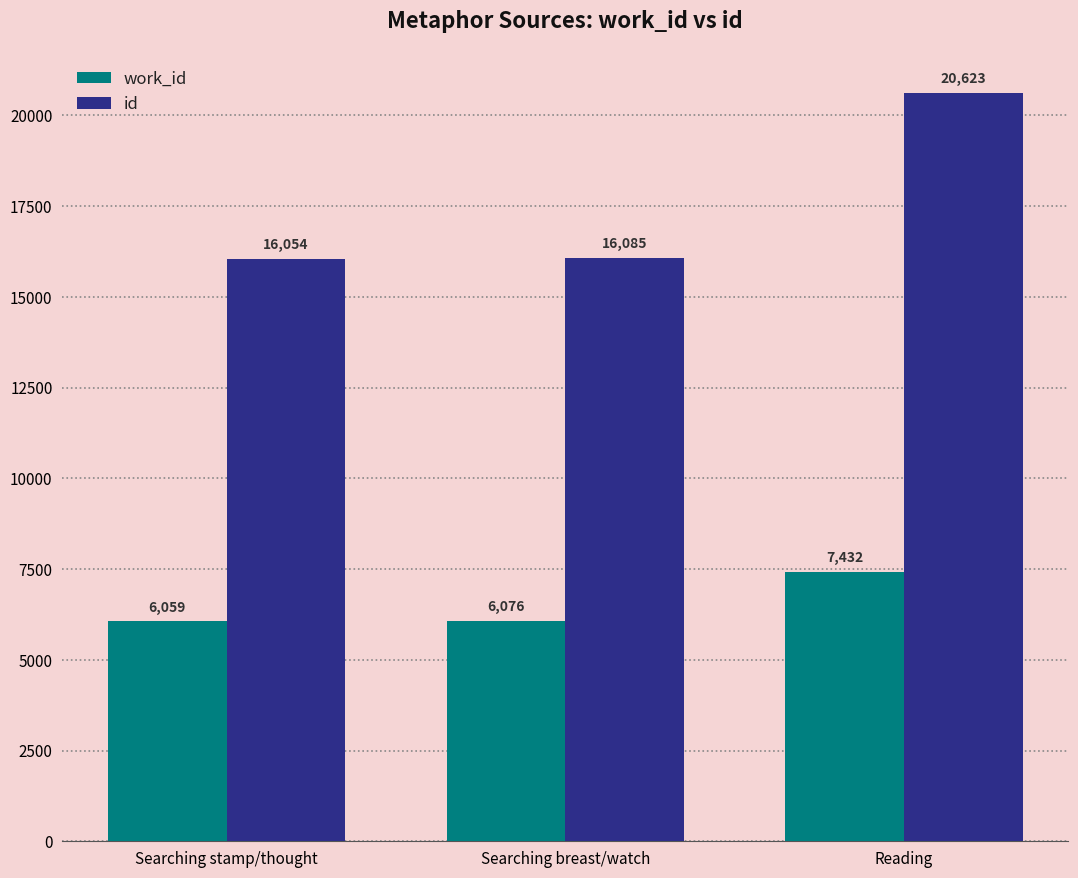

Is the value of work_id at Searching stamp/thought greater than the value of id at Reading?

No